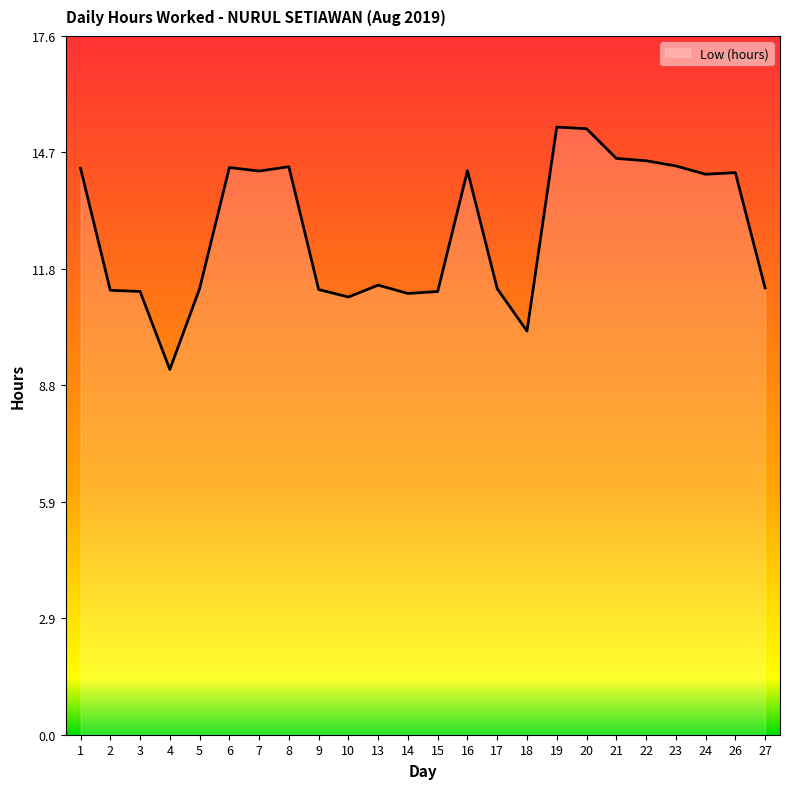

Is it true that the value at 16 is 14.2?

True